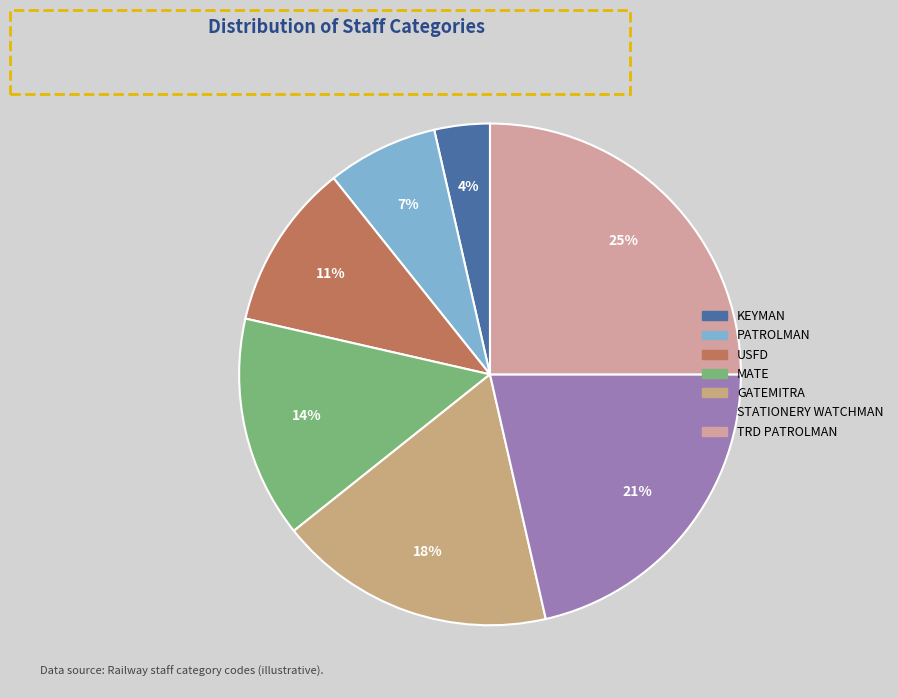

Is there any slice that represents more than half of the pie?

No